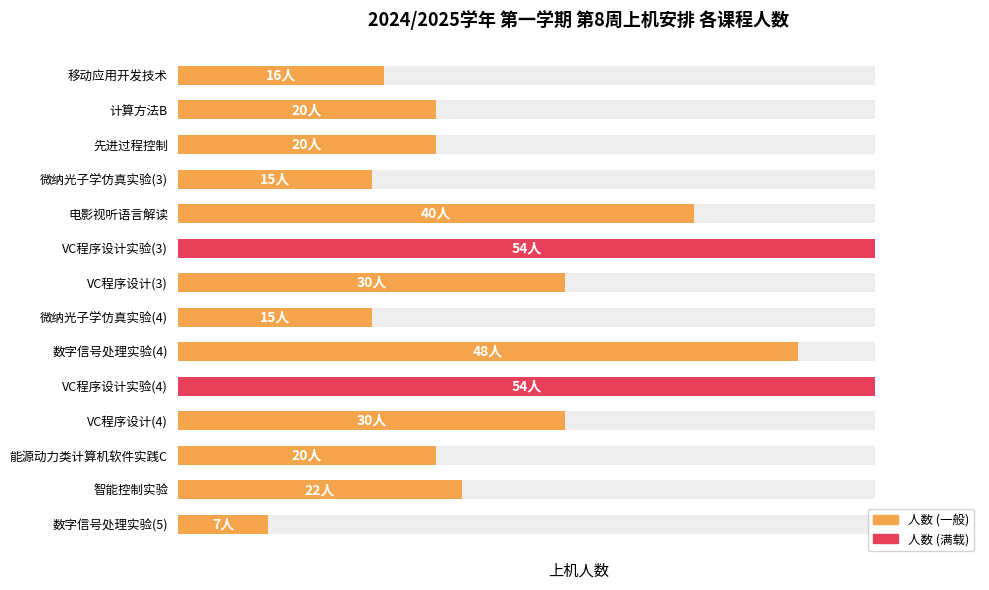

Between 计算方法B and VC程序设计实验(3), which is larger?

VC程序设计实验(3)